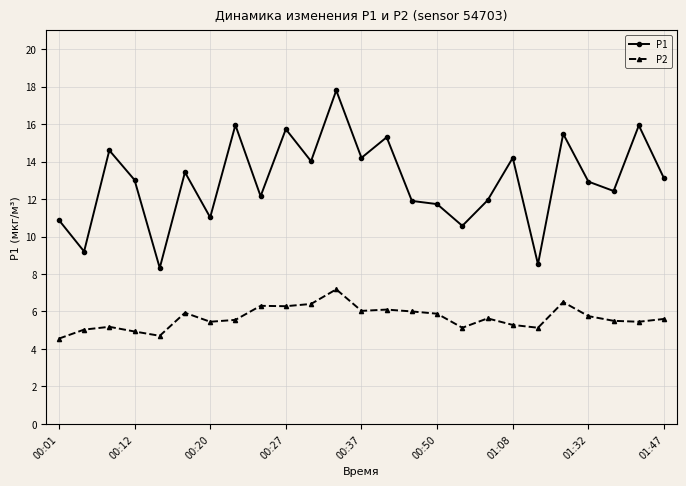

Does the chart have visible grid lines?

Yes